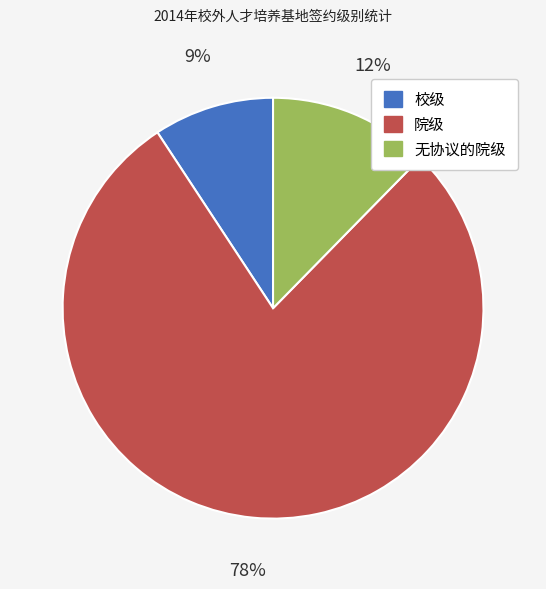

To the nearest percent, what is the combined percentage of 无协议的院级 and 院级?

91%